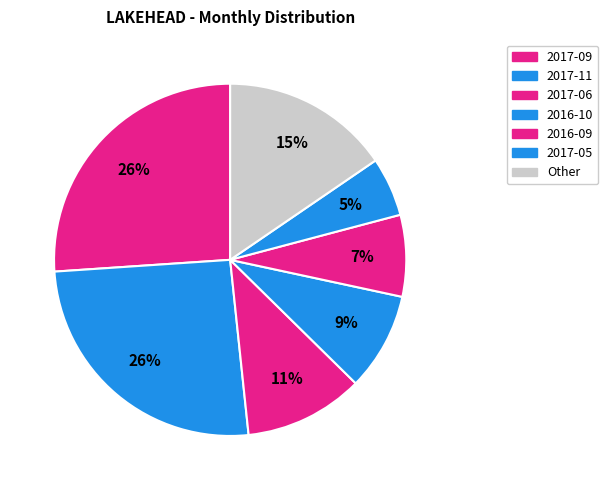

How many slices are in this pie chart?

7